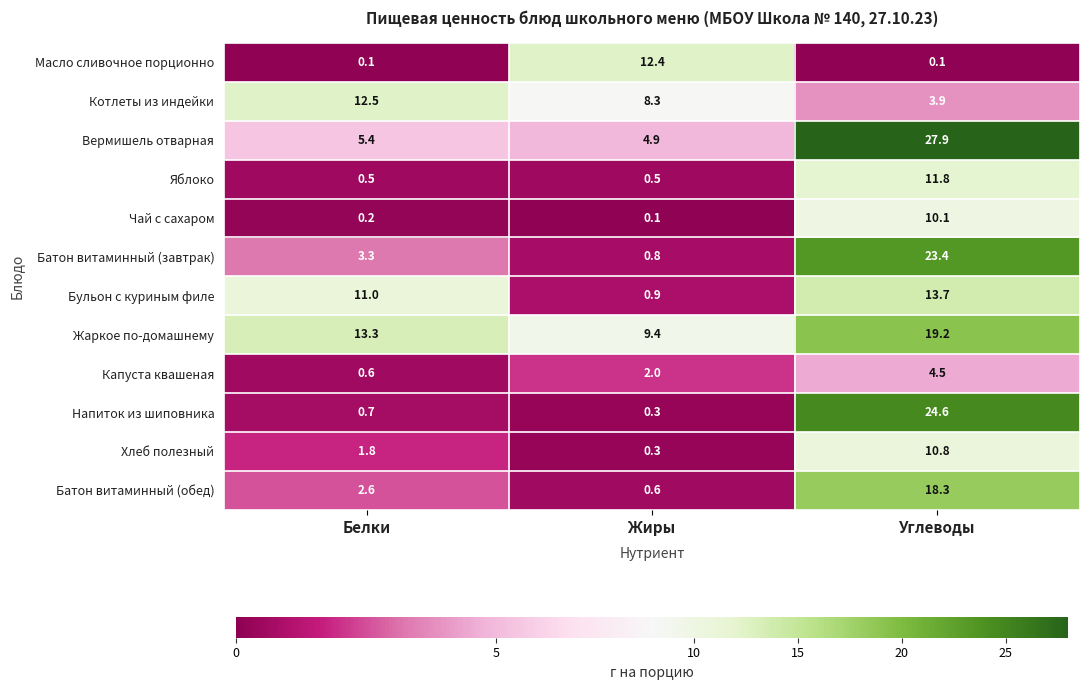

True or false: Бульон с куриным филе has a value of 14.4 at Белки.

False